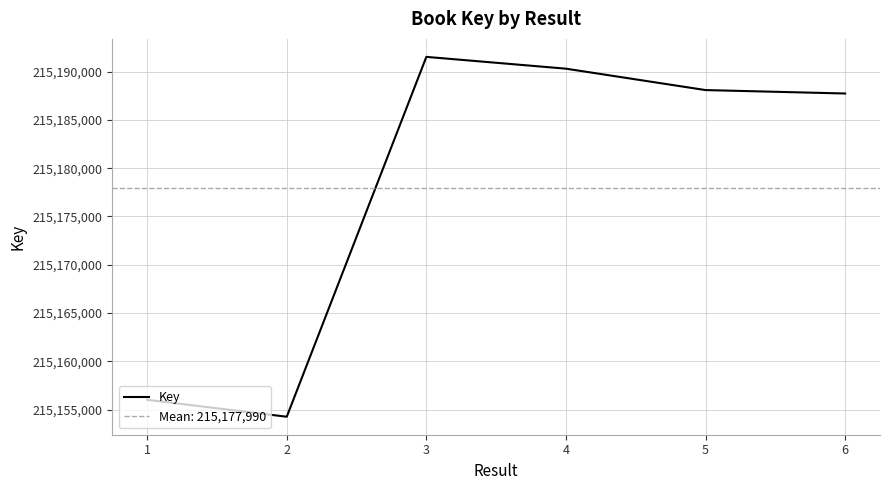

Where is the data nearest to the value 215172897?

6